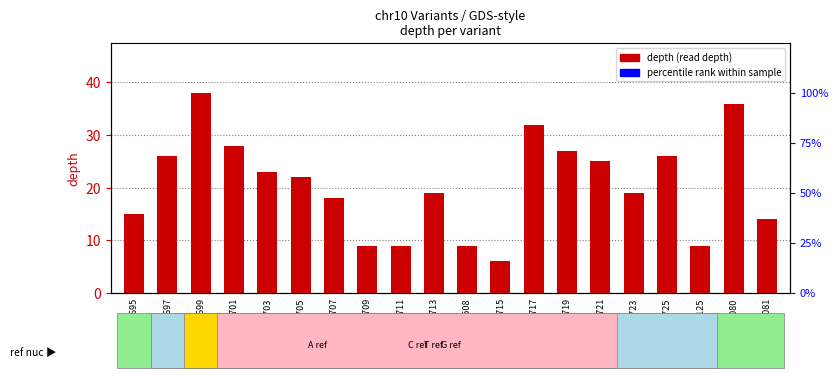

What is the sum of the values at 116493705 and 116493723?

41